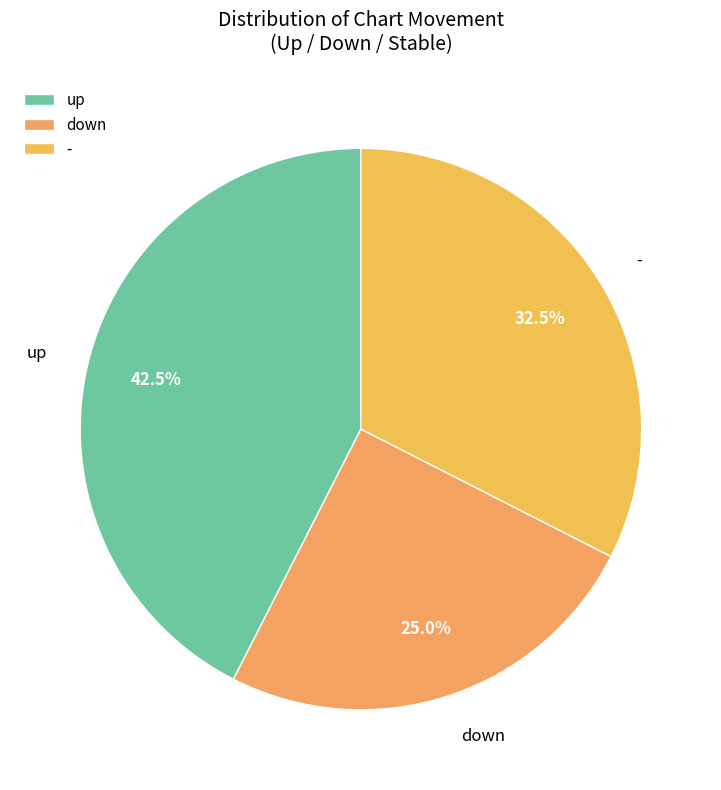

What is the ratio of the value at up to the value at -?

1.3